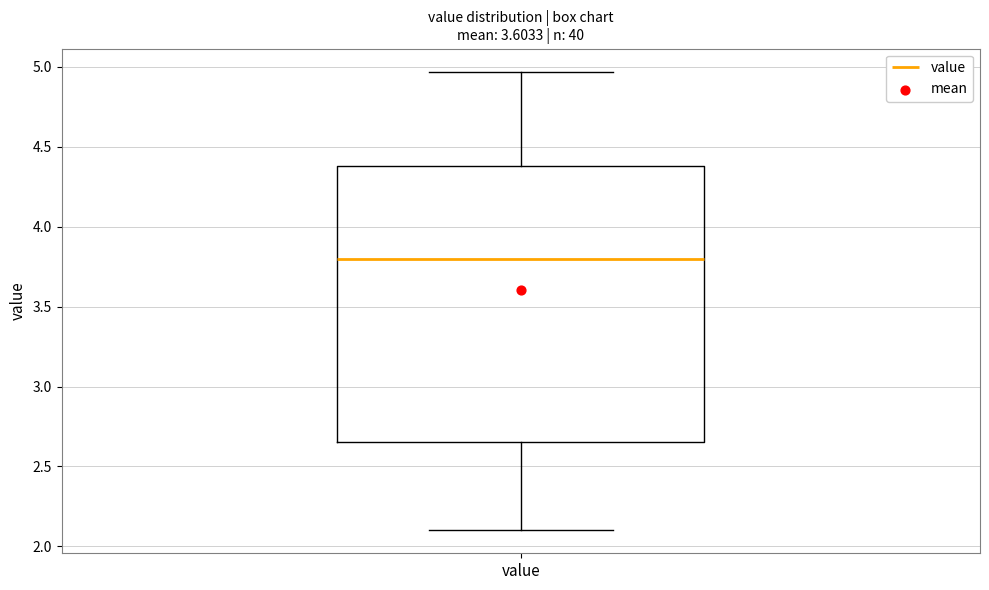

Where is the lower edge of the box for value on the y-axis? The values are not printed on the chart, so give them approximately, as read against the axis.

2.65